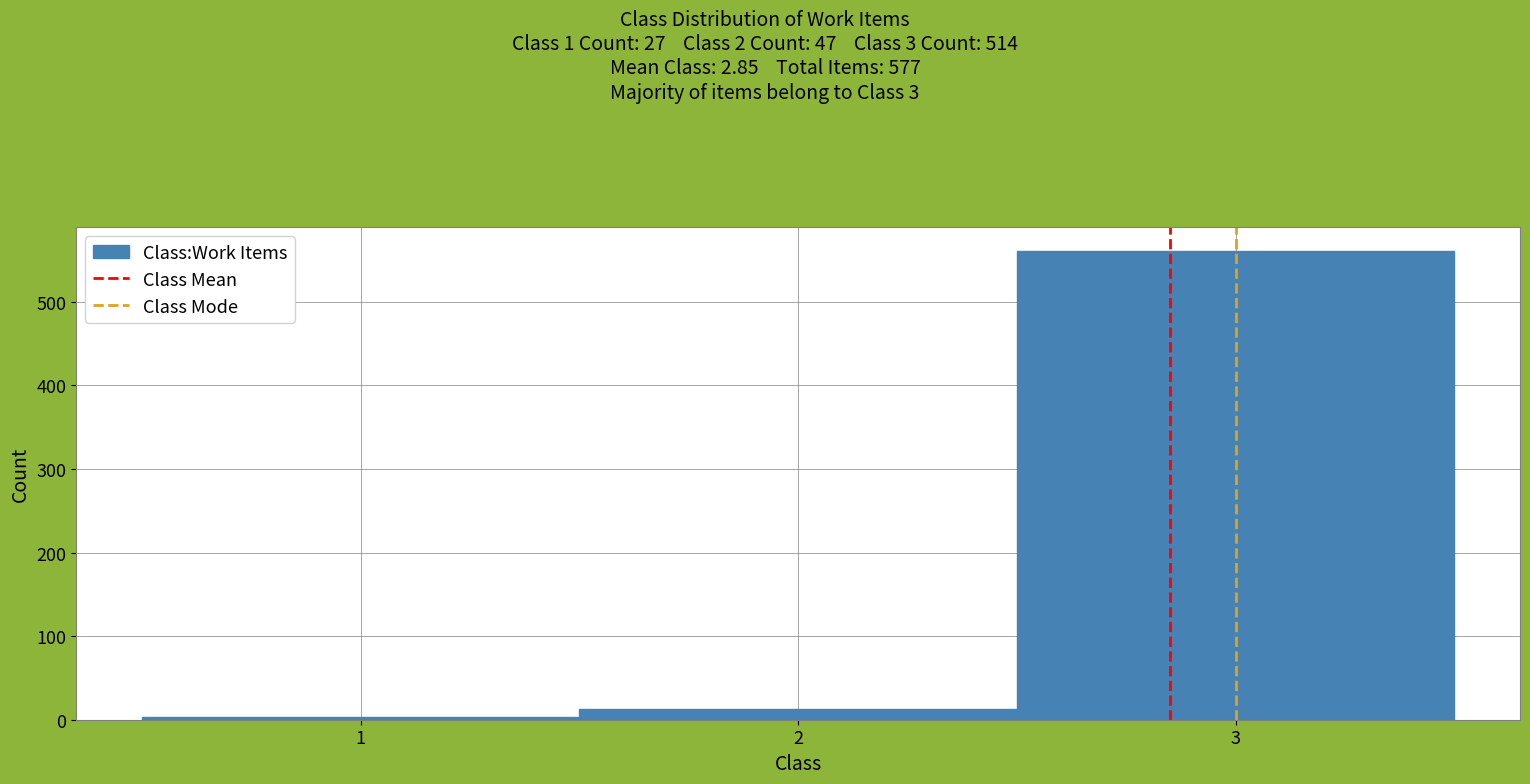

Which range on the x-axis has the tallest bar?

2.5 to 3.5